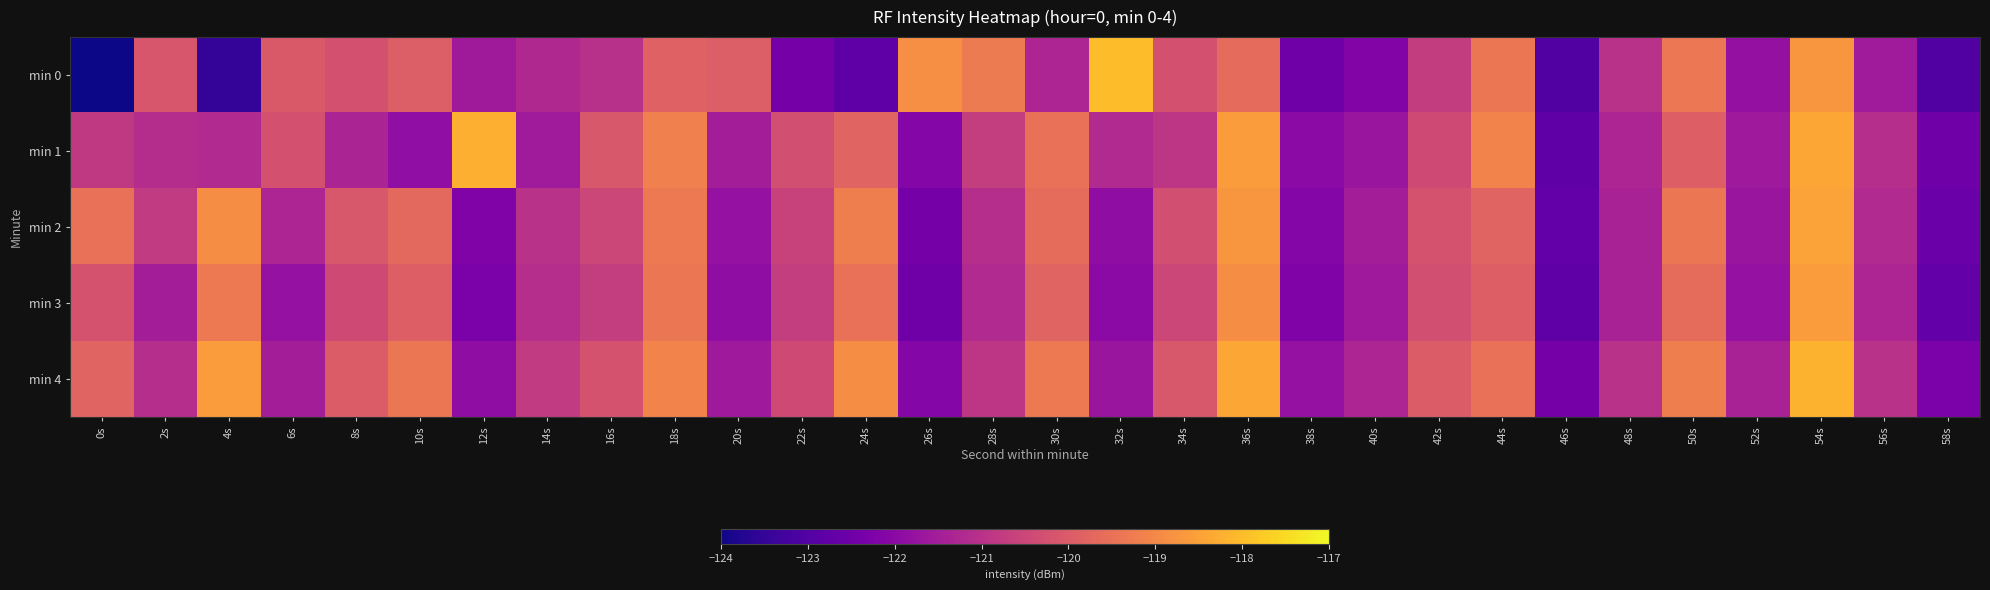

Which category has the highest value across all series?

32s